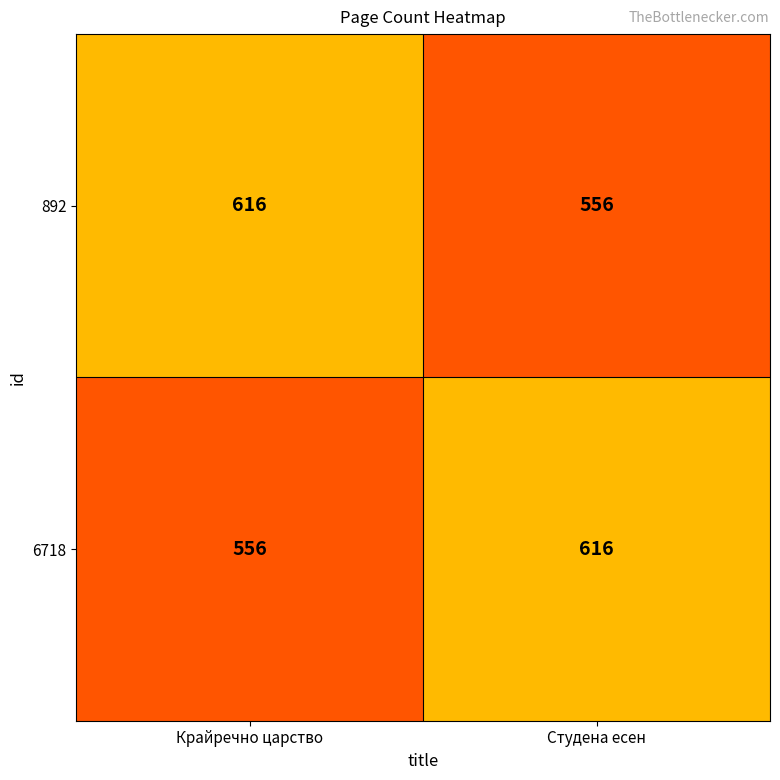

Where is 6718 nearest to the value 586?

Крайречно царство